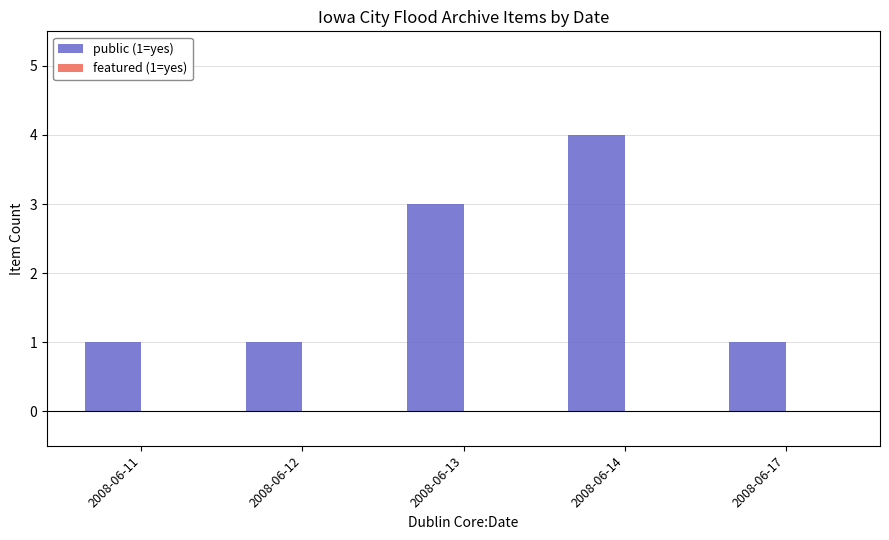

Which has a higher value, 2008-06-12 or 2008-06-14?

2008-06-14